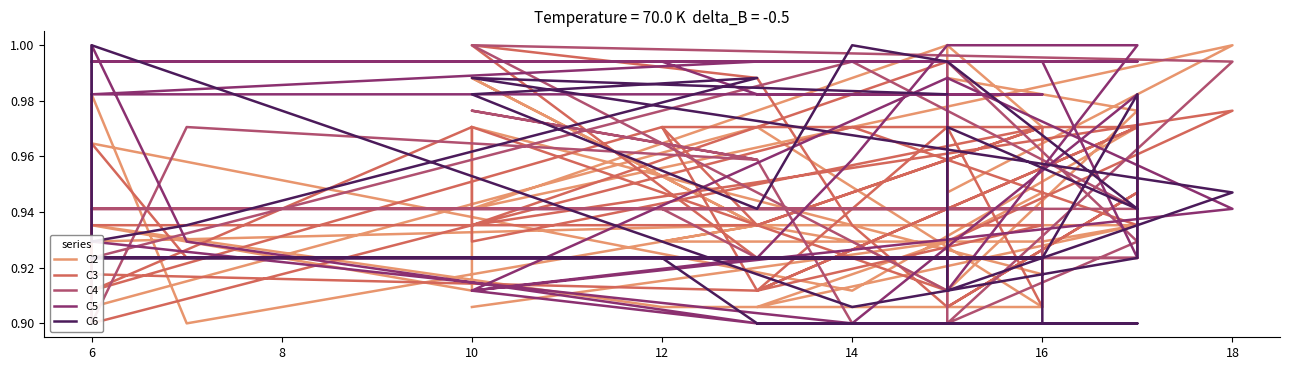

How many lines are shown in the chart?

5